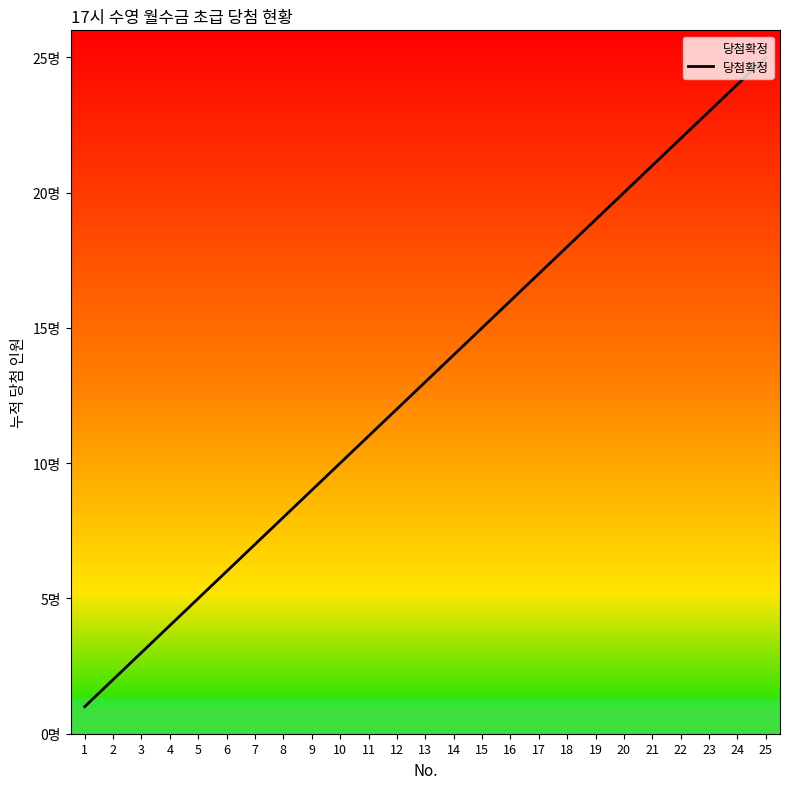

The value at 5 is 9. True or false?

False